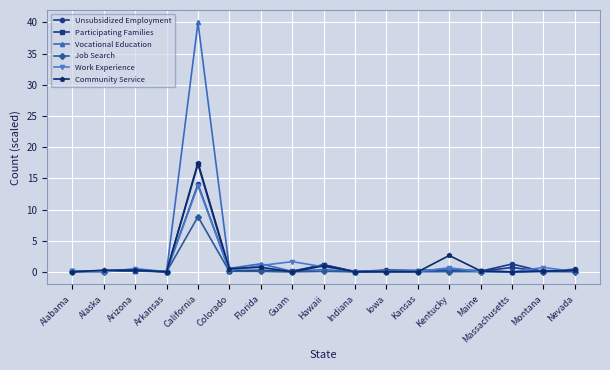

Is it true that Unsubsidized Employment equals 1.1 at Hawaii?

True